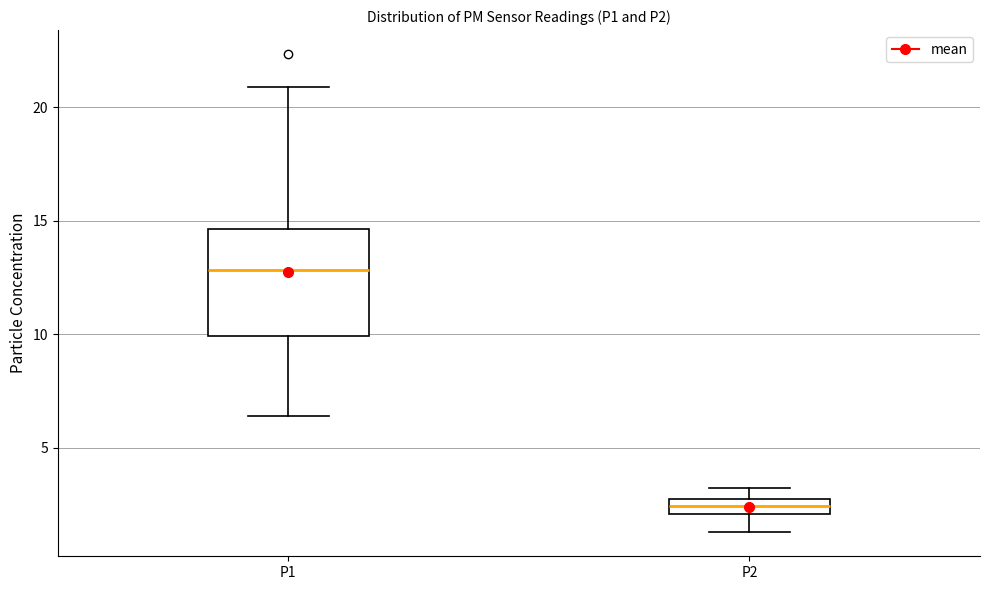

Where is the upper edge of the box for P2 on the y-axis? The values are not printed on the chart, so give them approximately, as read against the axis.

3.0